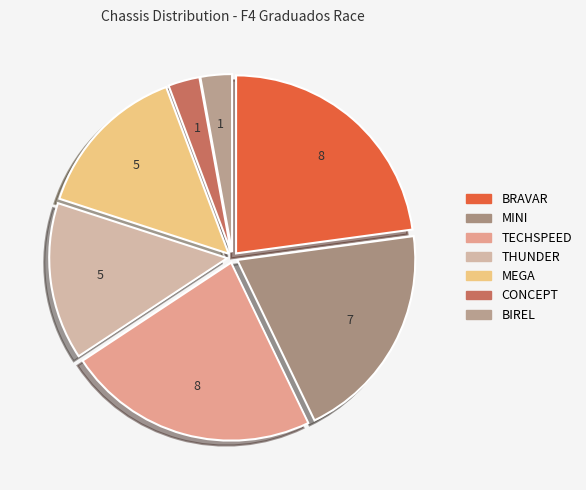

Combined, do BRAVAR and BIREL account for over 50%?

No